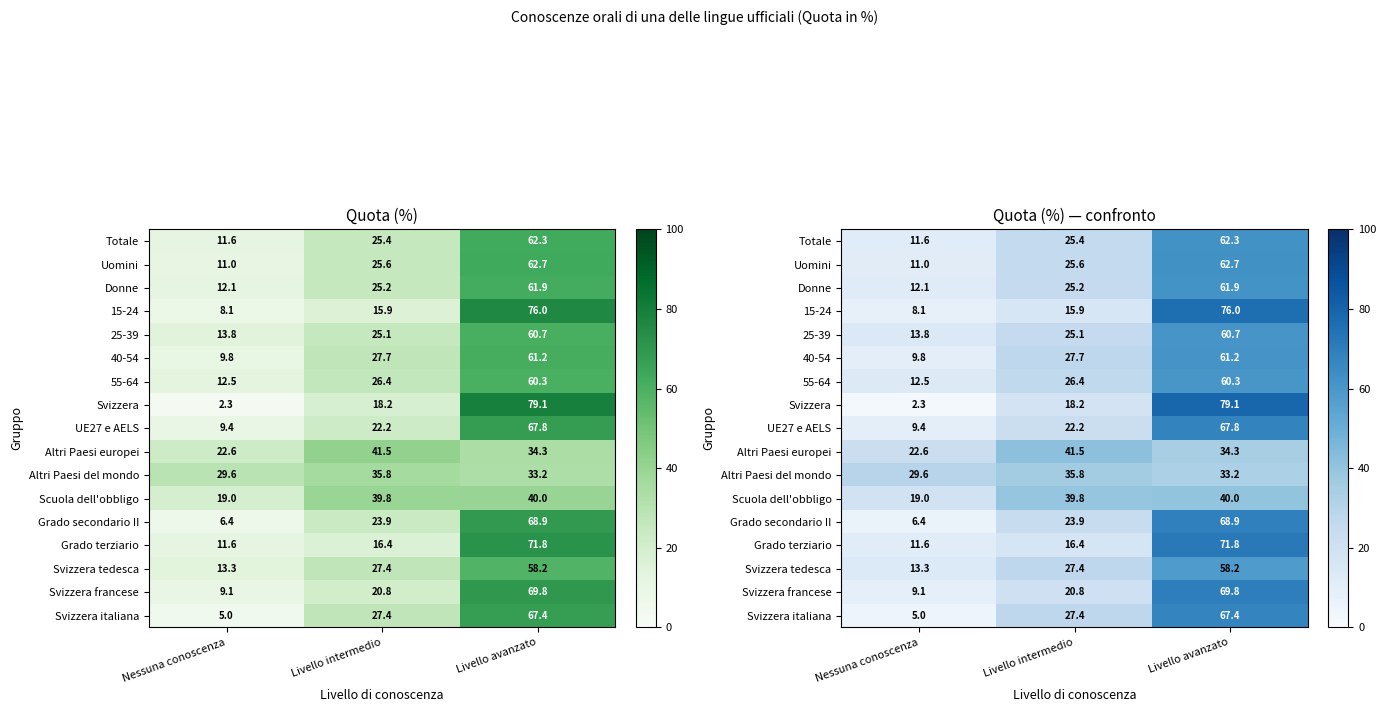

Where does the 15-24 series first go above 15?

Livello intermedio